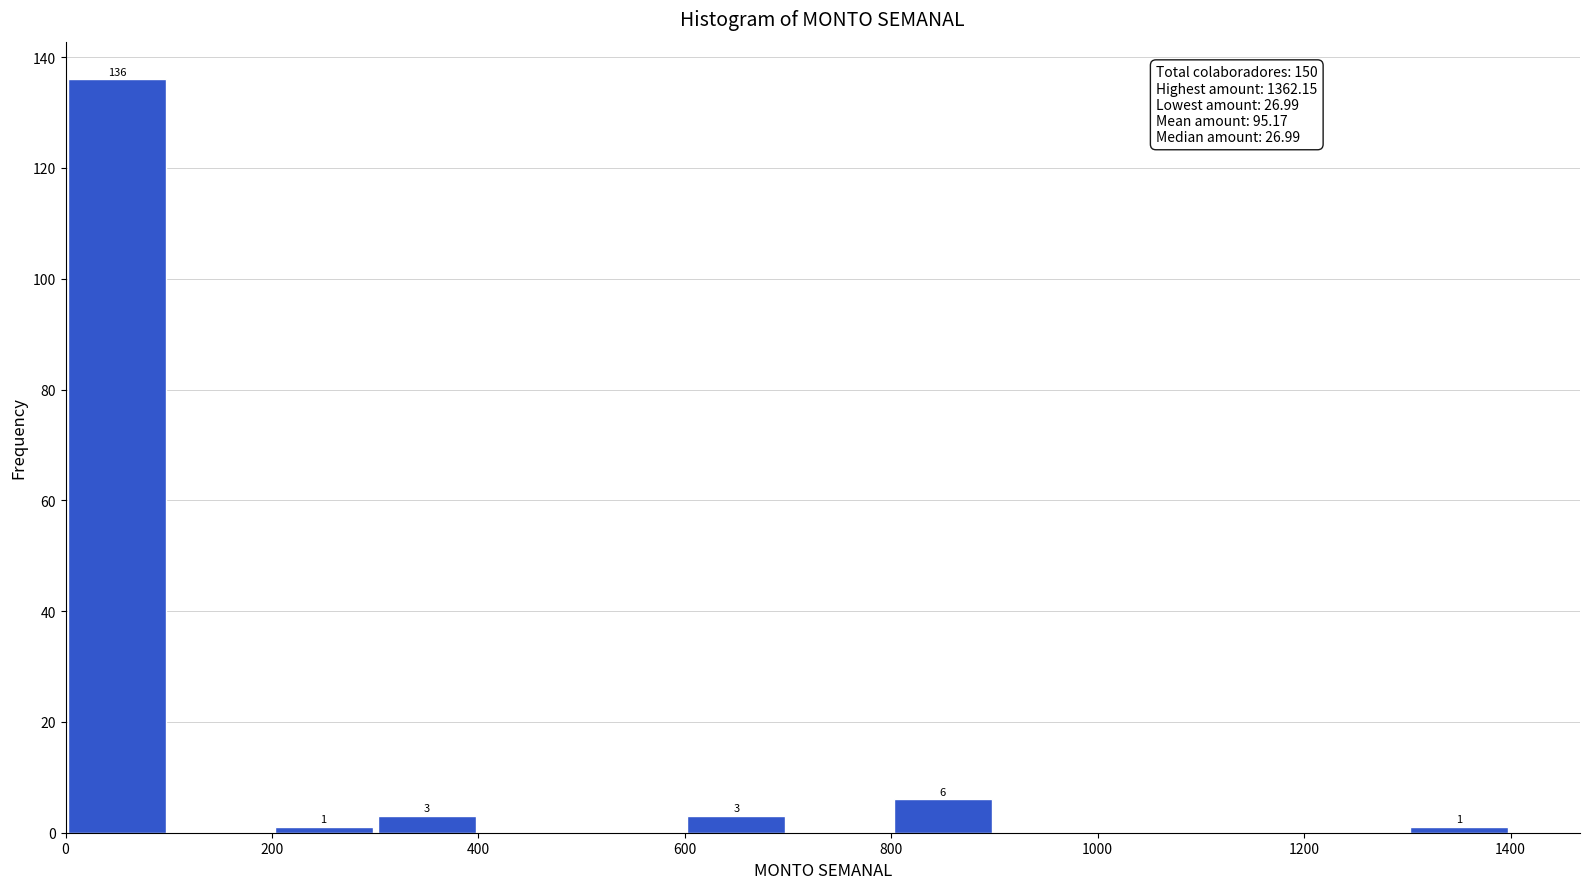

Over which range of the x-axis is the bar tallest?

0 to 100